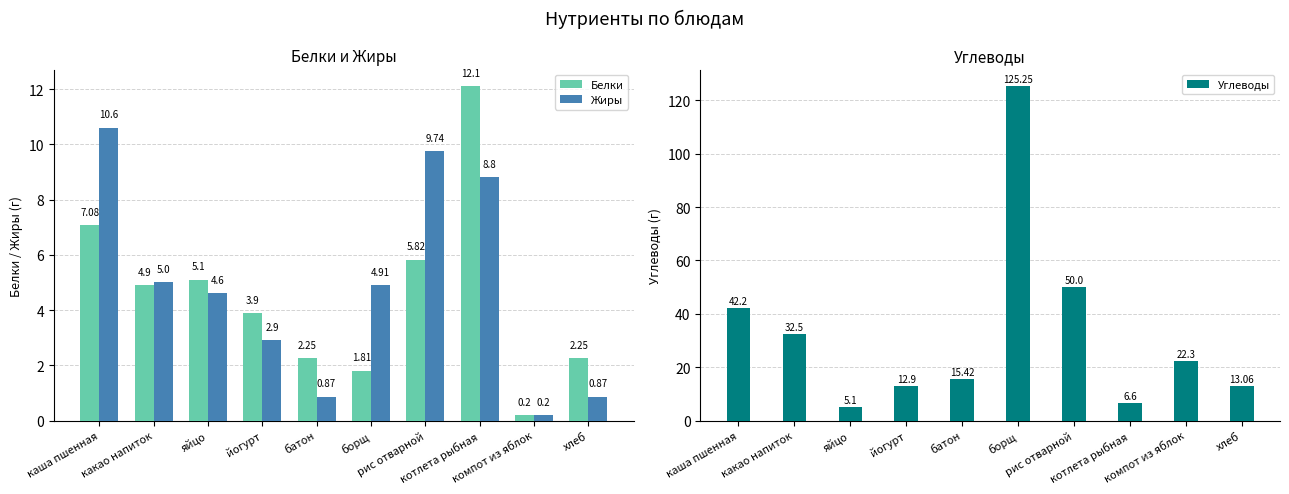

Count the number of categories in the chart.

10